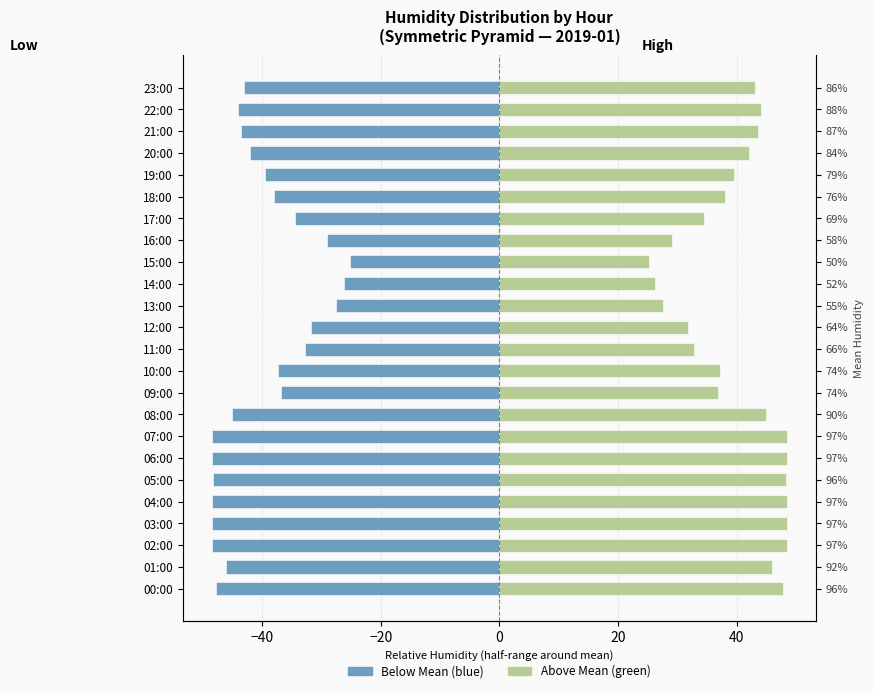

What is the maximum value shown in the chart?

48.5